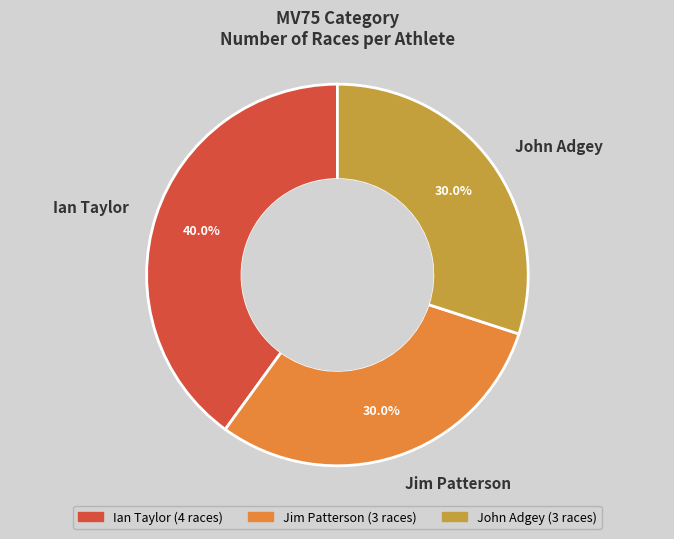

Which slice is the largest?

Ian Taylor